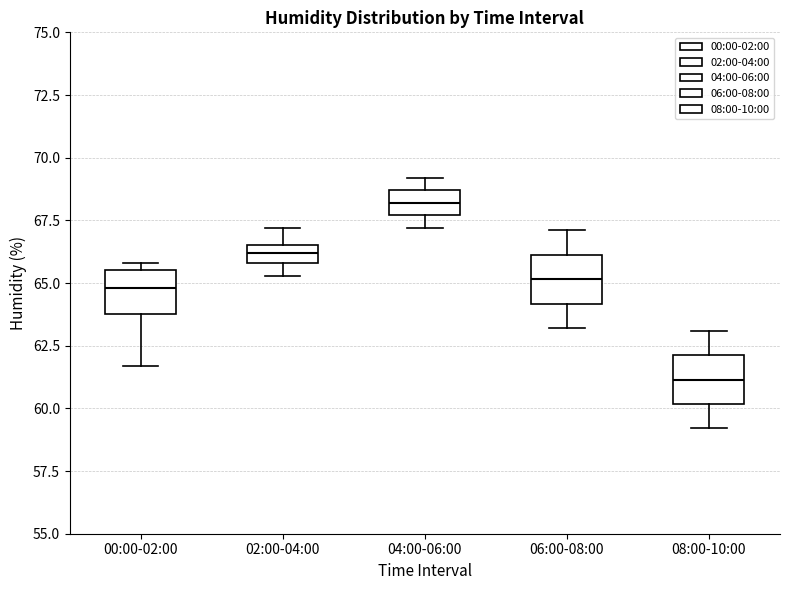

Which box has the highest median line?

04:00-06:00